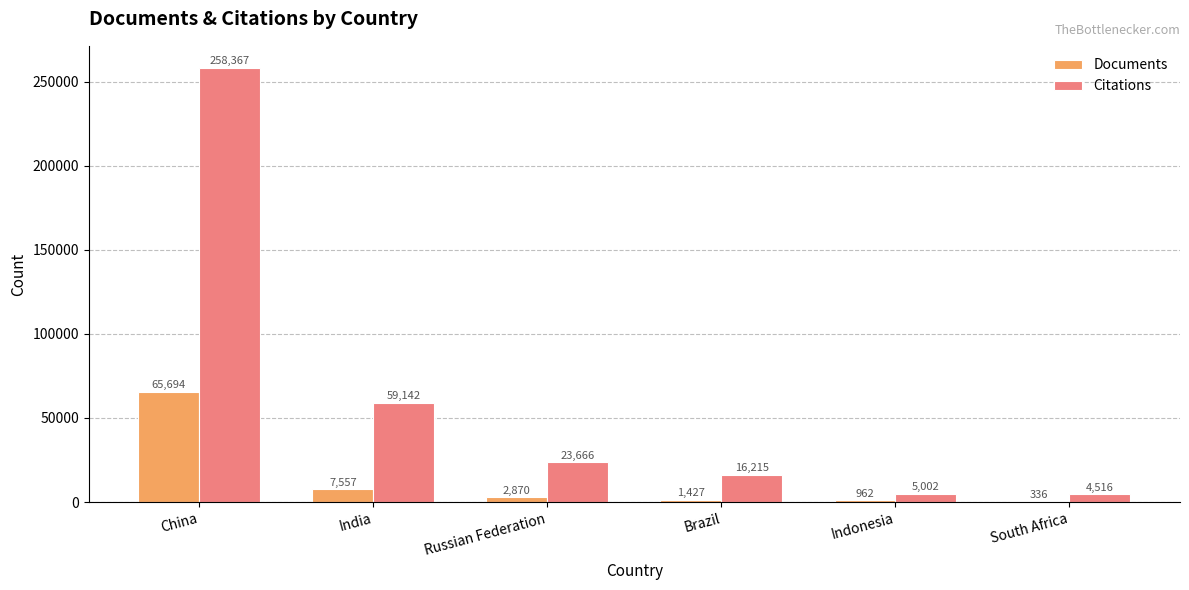

Where does the Citations series first go above 23666?

China